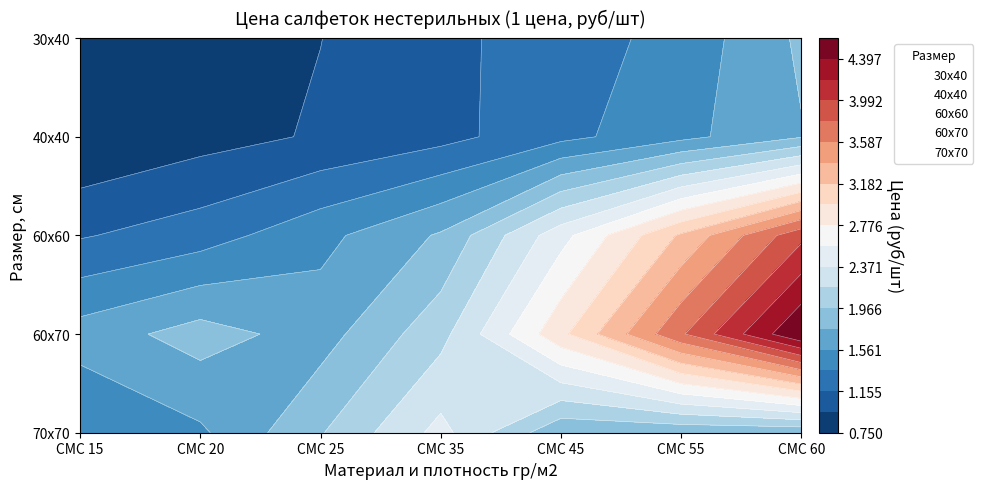

Count the number of data series in this chart.

5